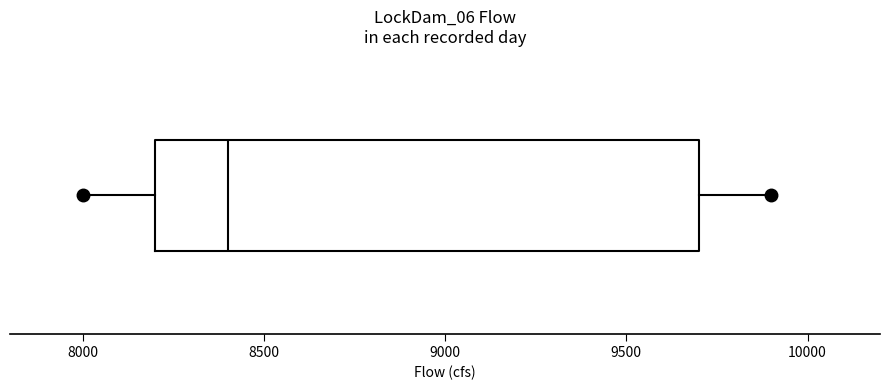

Where does the median line of the box sit on the x-axis? The values are not printed on the chart, so give them approximately, as read against the axis.

8400